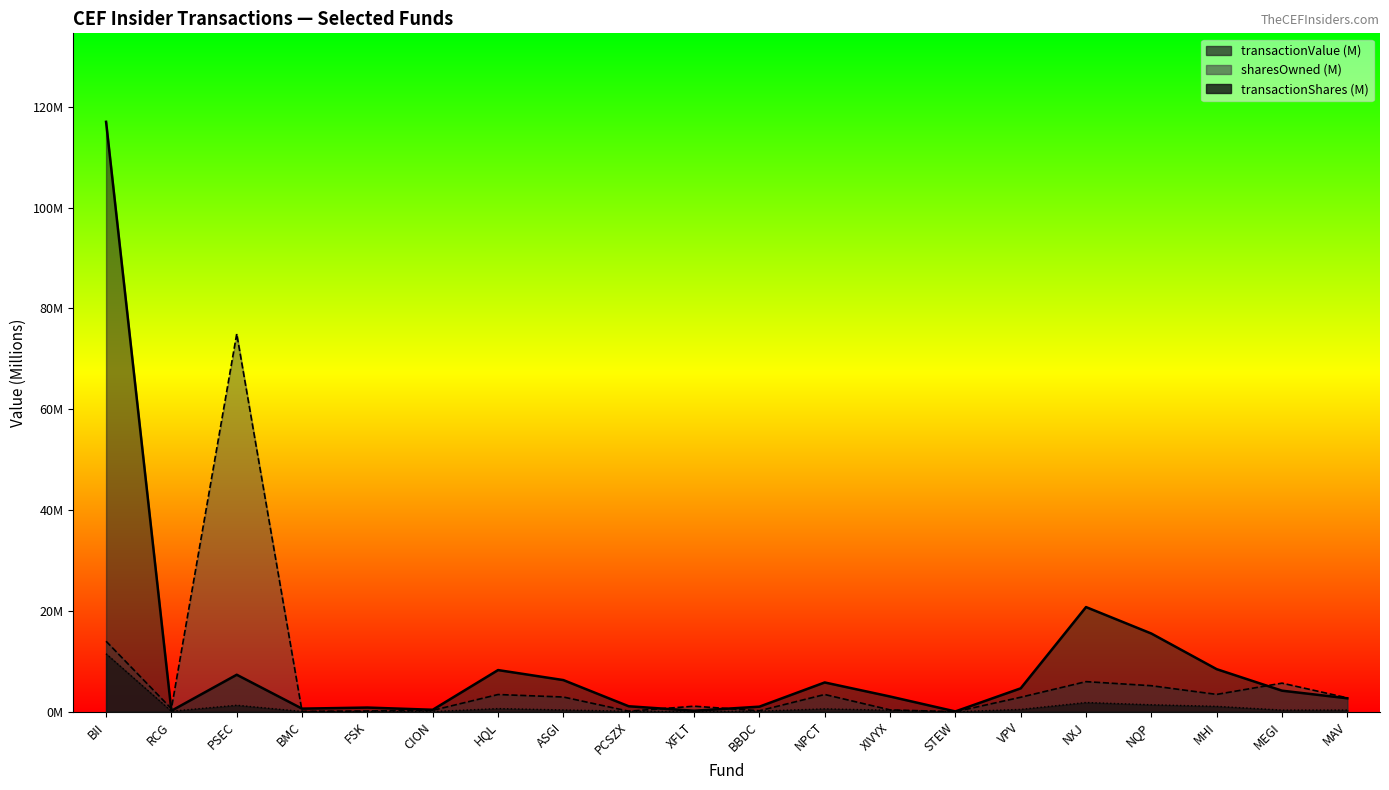

Which label corresponds to the smallest value in the chart?

STEW